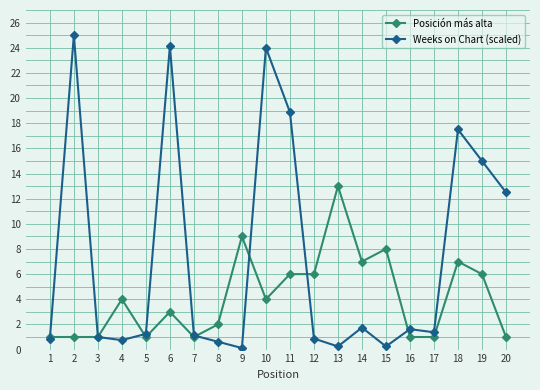

List the series in order of their overall mean, highest first.

Weeks on Chart (scaled), Posición más alta